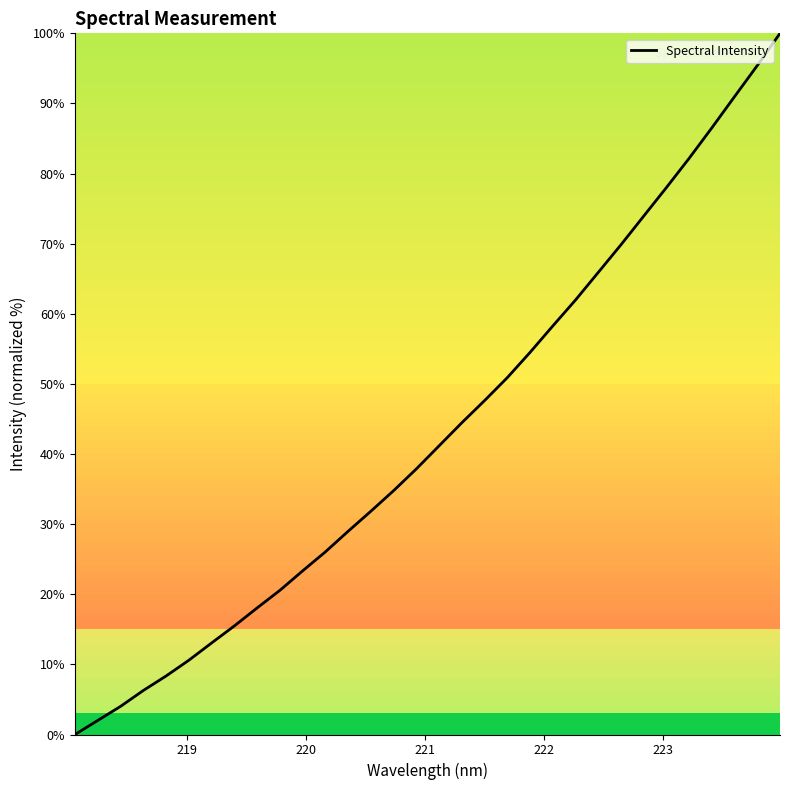

How many values are below 41?

16